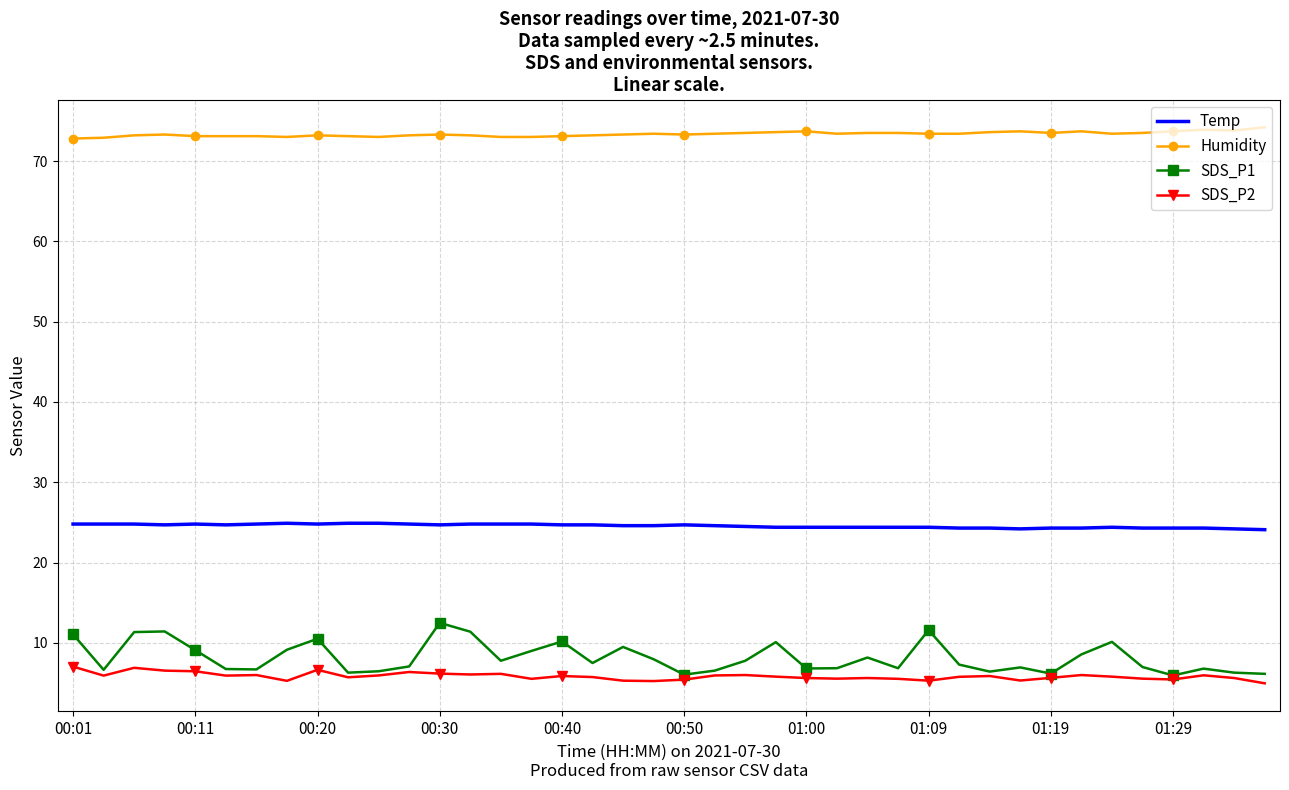

What is the maximum value for SDS_P1?

12.5